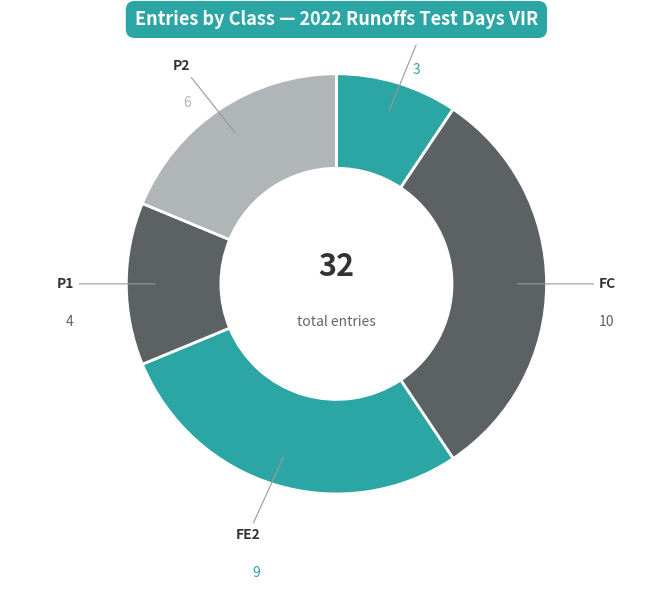

Is there a majority slice in this chart?

No